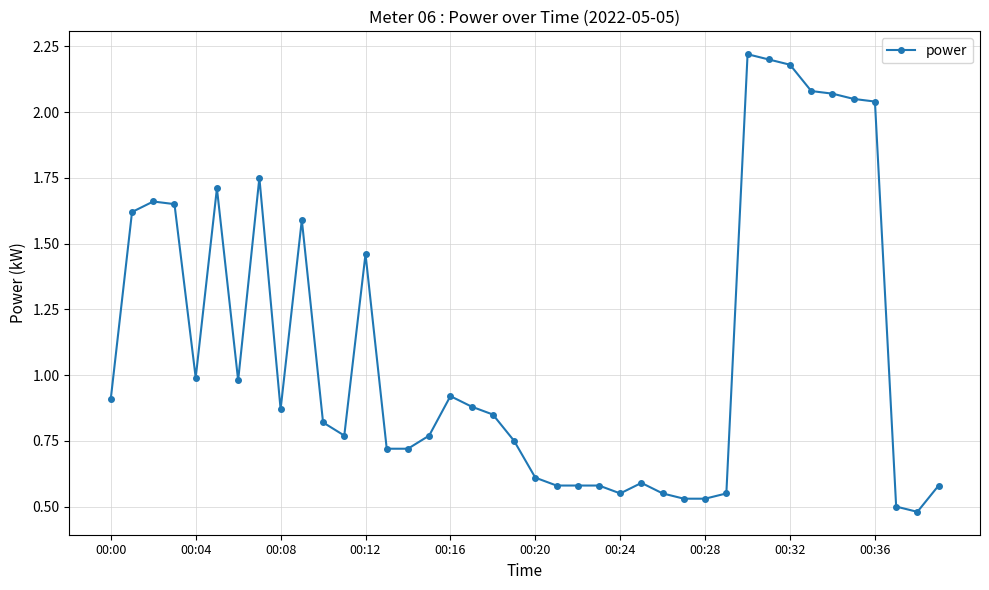

True or false: the data has more than 0 interior local peaks.

True